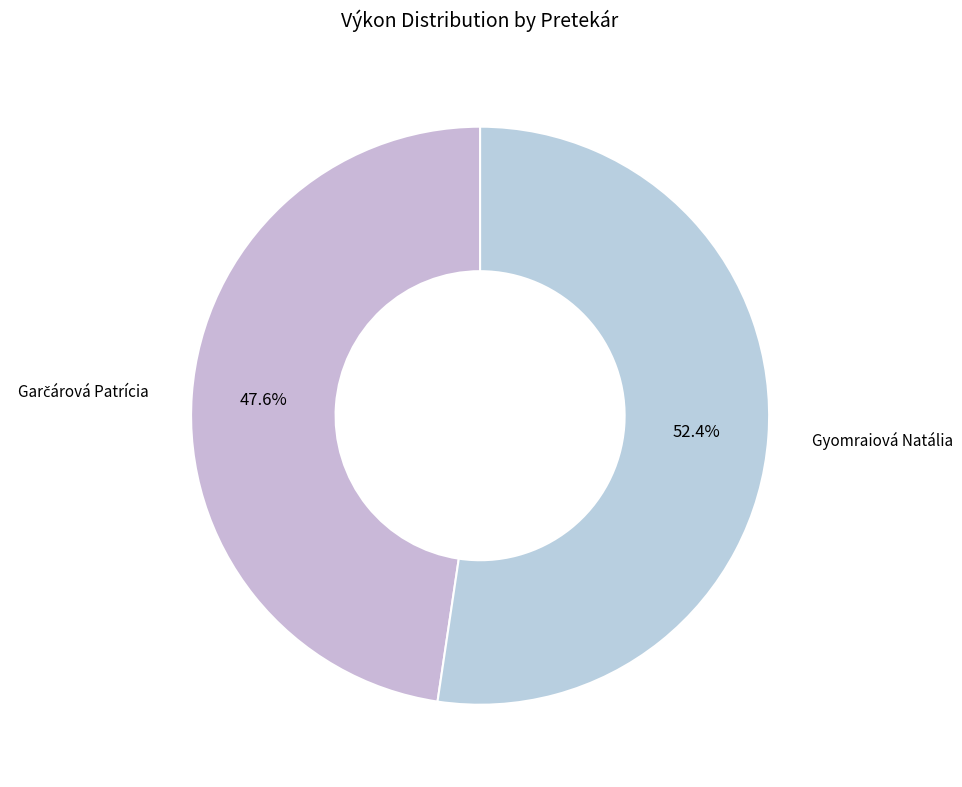

Count the number of slices in the pie.

2